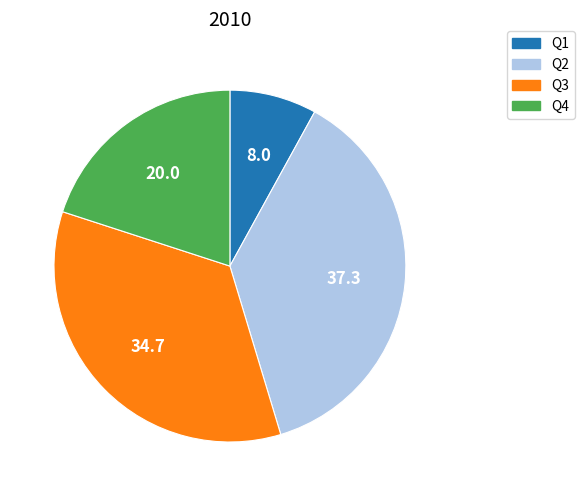

Rank the categories by value from lowest to highest.

Q1, Q4, Q3, Q2